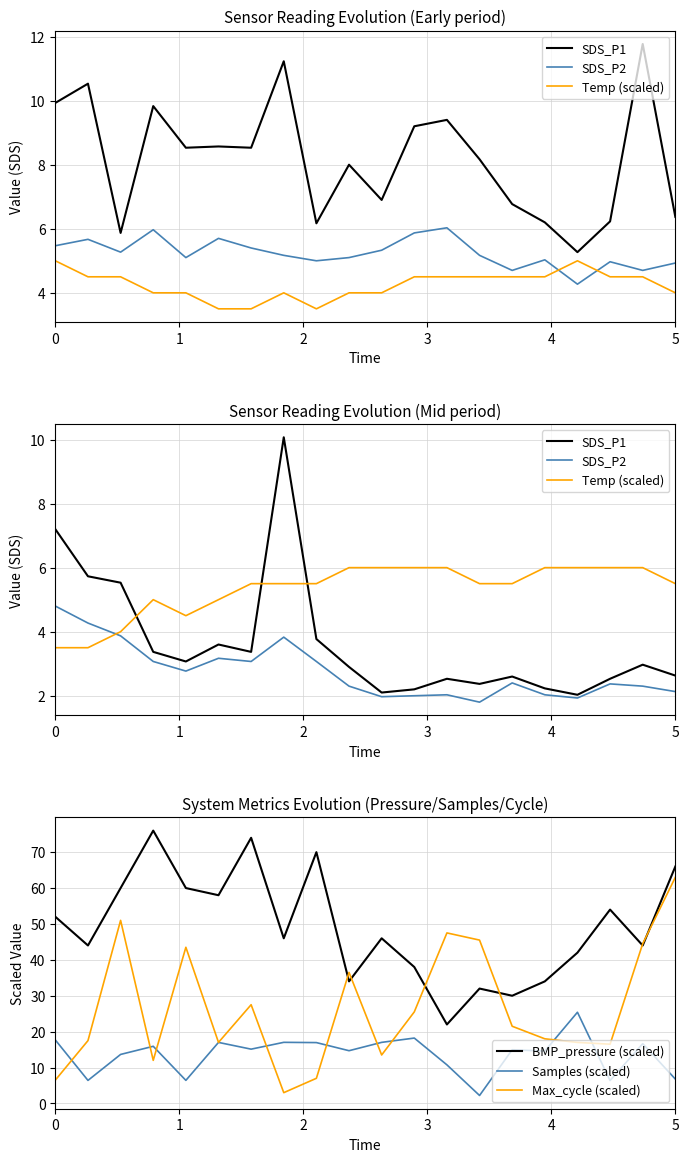

How many values in the BMP_pressure (scaled) series are below 46?

9